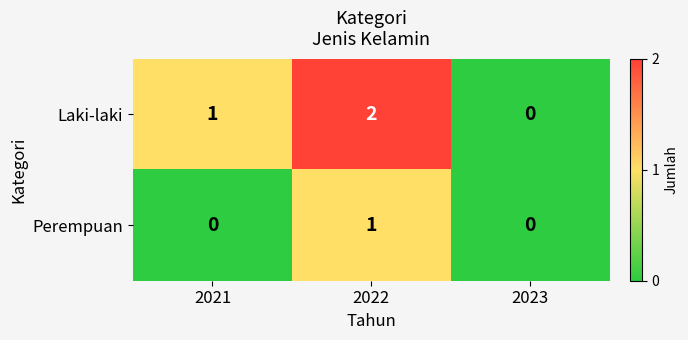

How many data points does each series have?

3